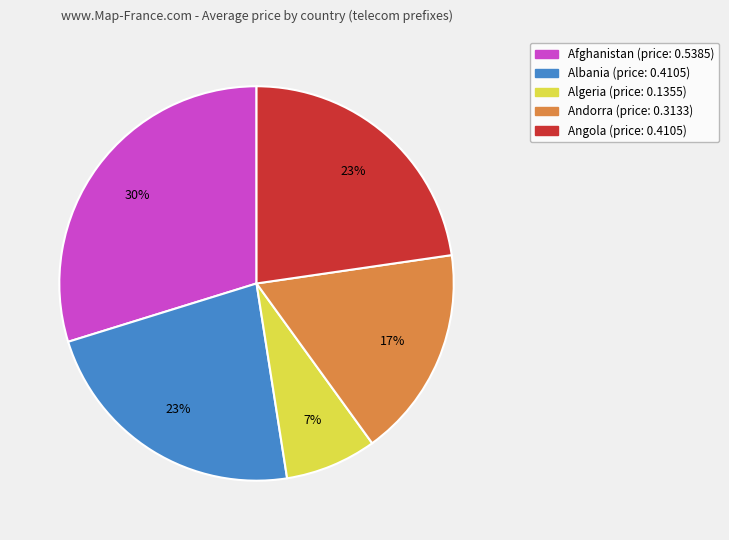

To the nearest percent, what is the average slice percentage?

20%